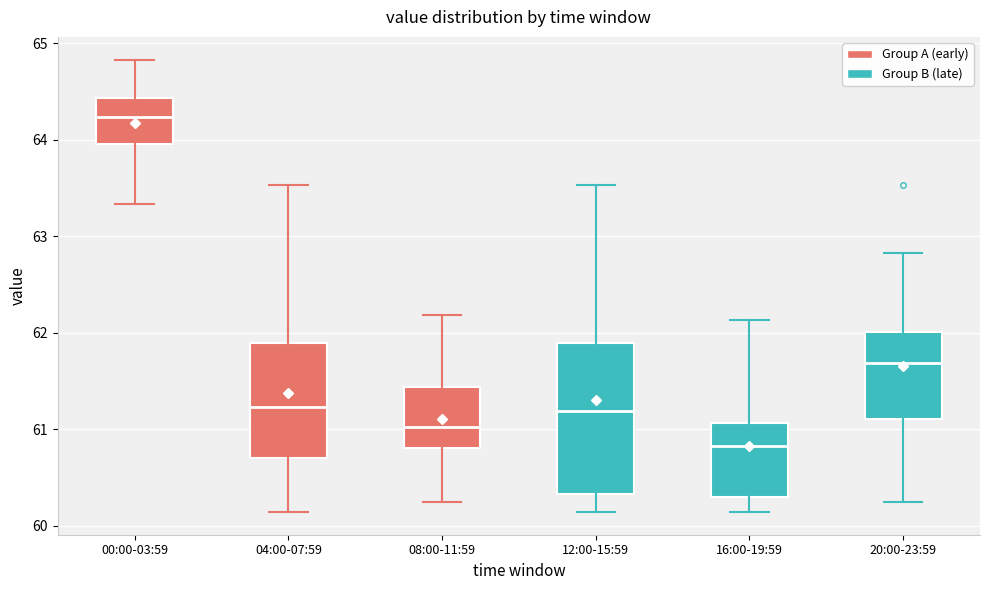

Reading left to right, read every box against the y-axis: the position of its median line, the range the box covers, and the ends of its whiskers. The values are not printed on the chart, so give them approximately, as read against the axis.

00:00-03:59: median 64.2, box 64.0 to 64.4, whiskers 63.3 to 64.8
04:00-07:59: median 61.2, box 60.7 to 61.9, whiskers 60.1 to 63.5
08:00-11:59: median 61.0, box 60.8 to 61.4, whiskers 60.2 to 62.2
12:00-15:59: median 61.2, box 60.3 to 61.9, whiskers 60.1 to 63.5
16:00-19:59: median 60.8, box 60.3 to 61.1, whiskers 60.1 to 62.1
20:00-23:59: median 61.7, box 61.1 to 62.0, whiskers 60.2 to 62.8